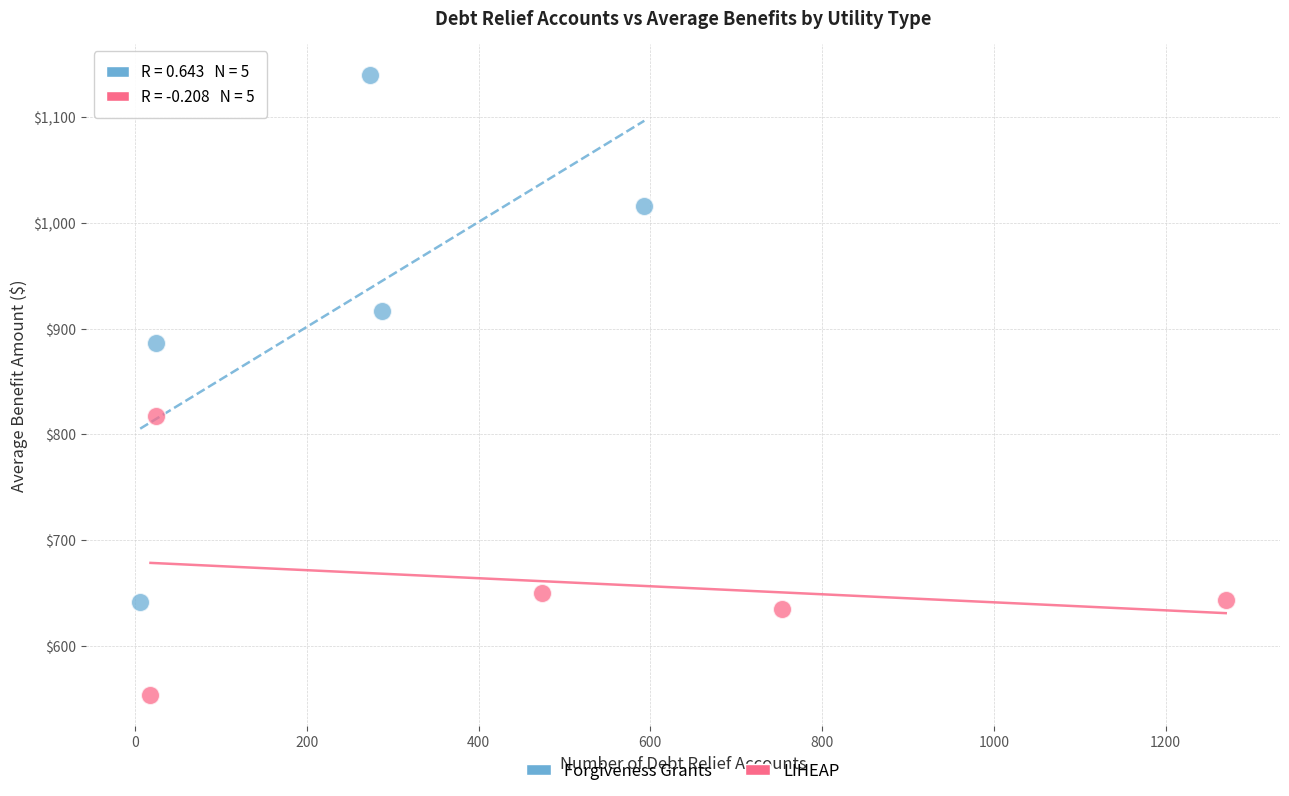

Which series has the largest Y range (max minus min)?

Forgiveness Grants